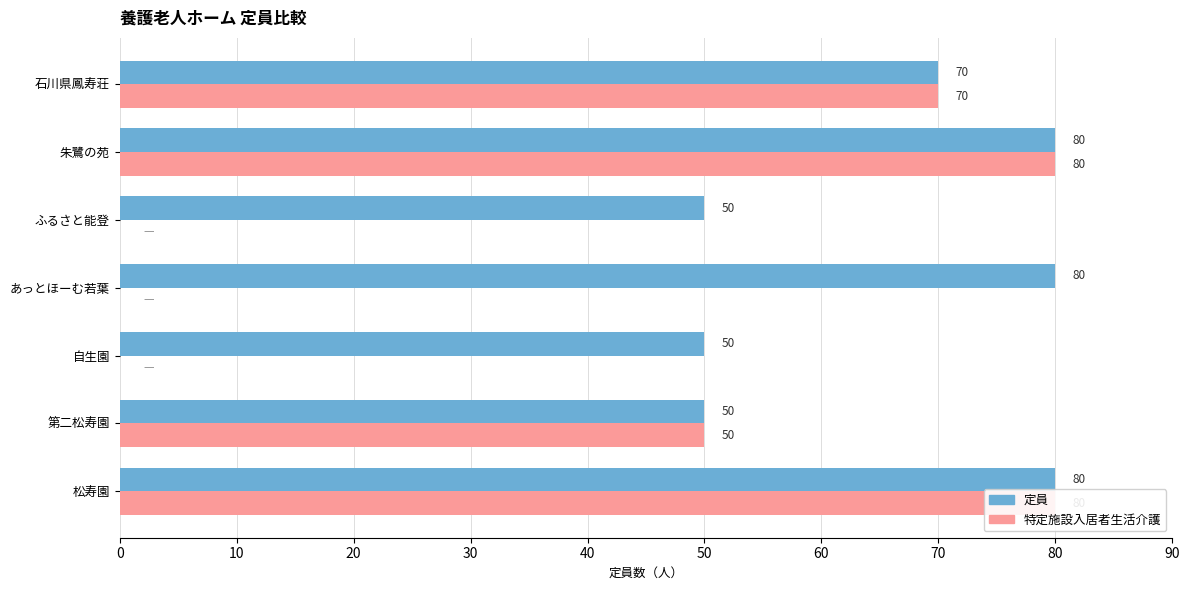

What is the greatest value displayed?

80